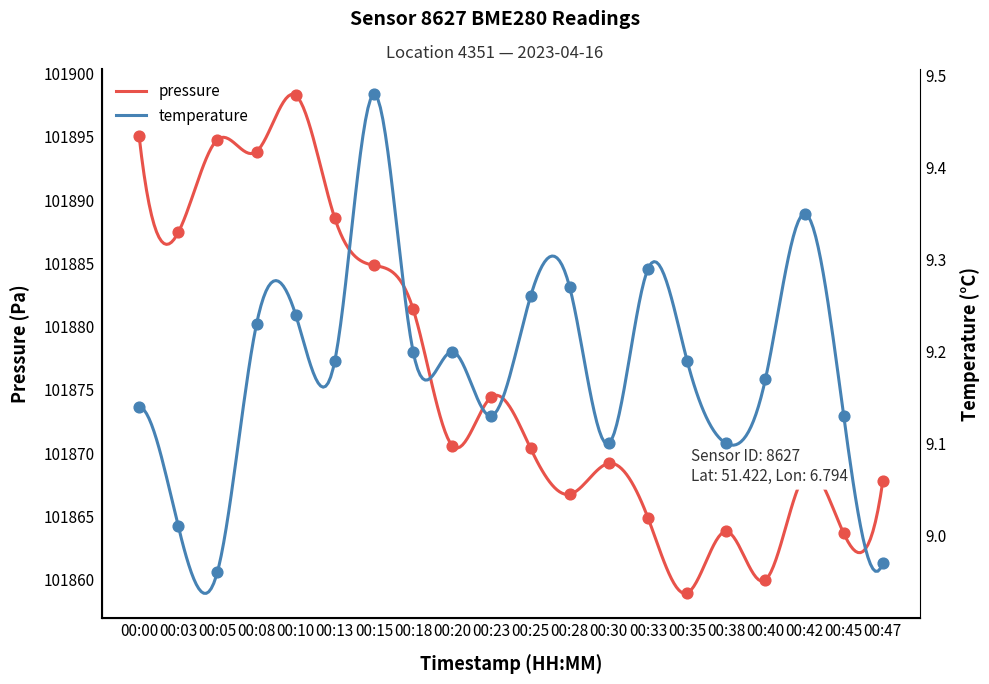

What is the total value across all series at 00:00?

101904.2